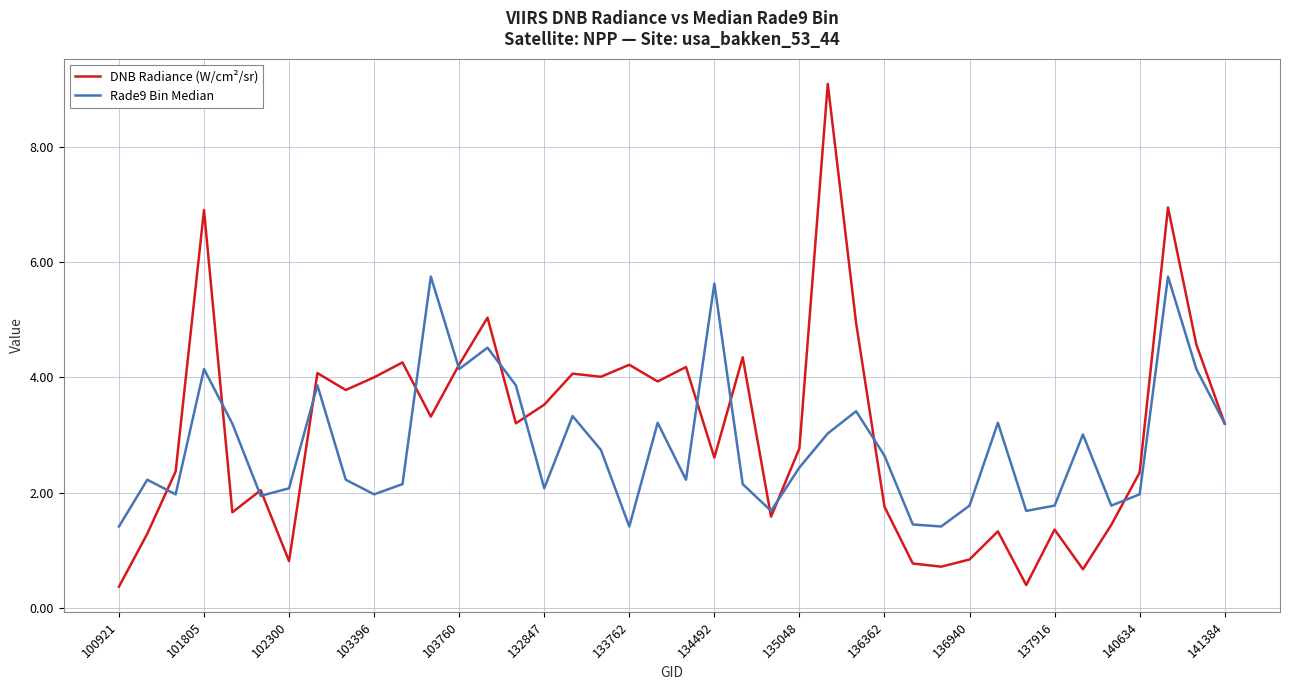

What is the difference between the maximum and minimum values in the Rade9 Bin Median series?

4.3